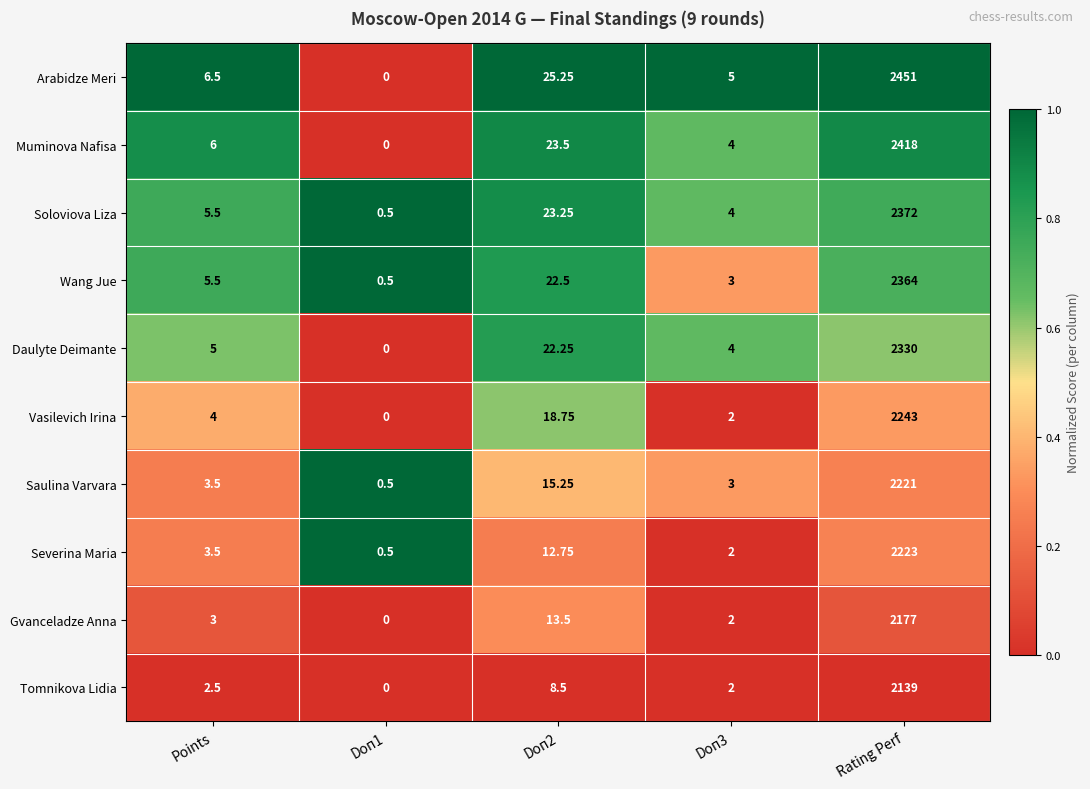

Which series has the largest total across all categories?

Arabidze Meri